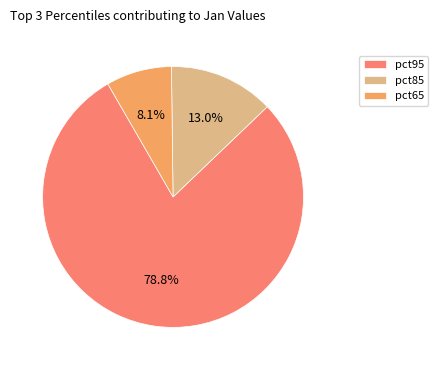

Rank the categories by value from highest to lowest.

pct95, pct85, pct65